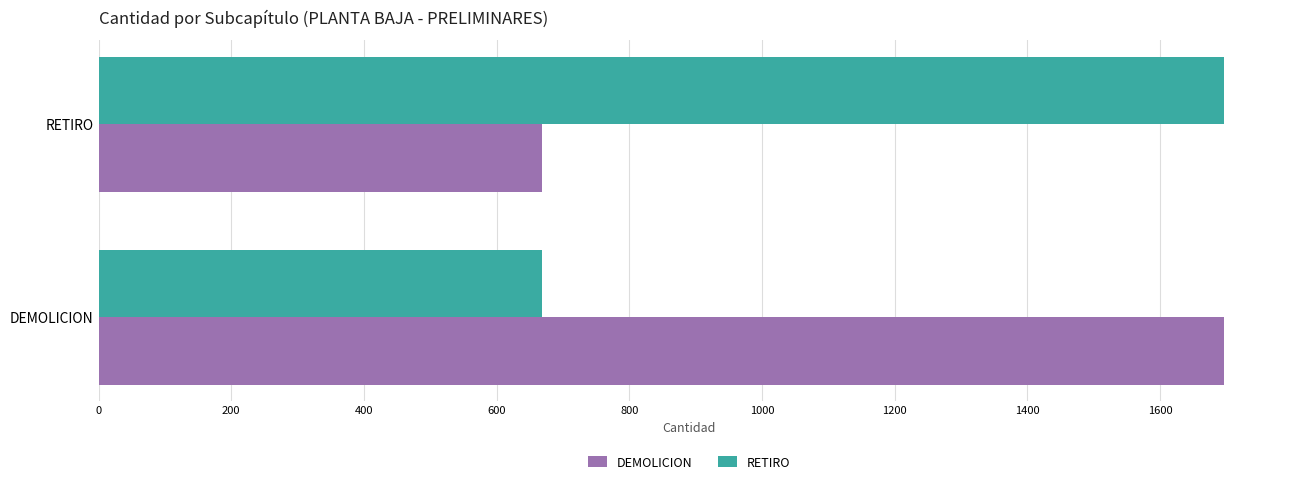

Is it true that RETIRO equals 667.7 at DEMOLICION?

True